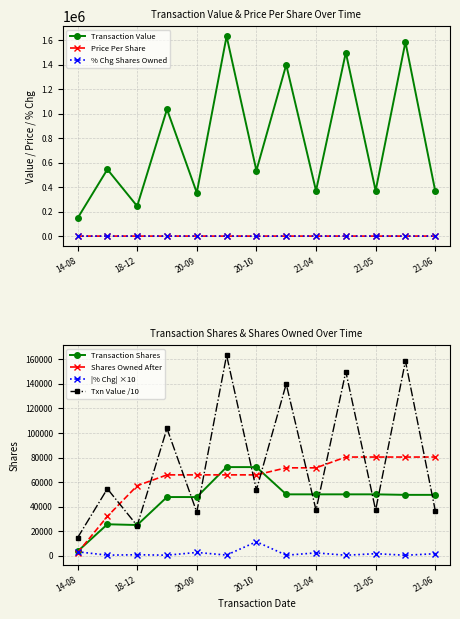

The value of Transaction Value at 20-09 is 623344.7. True or false?

False